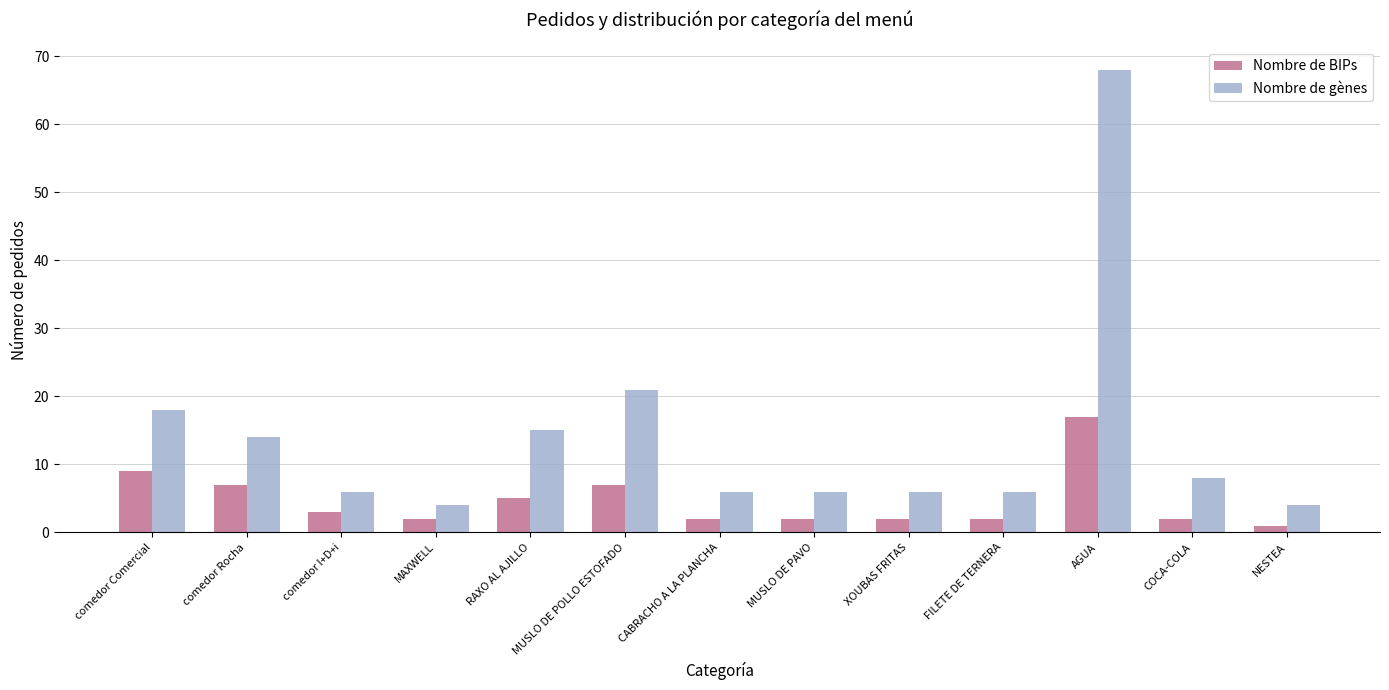

How many bars are there in total?

26